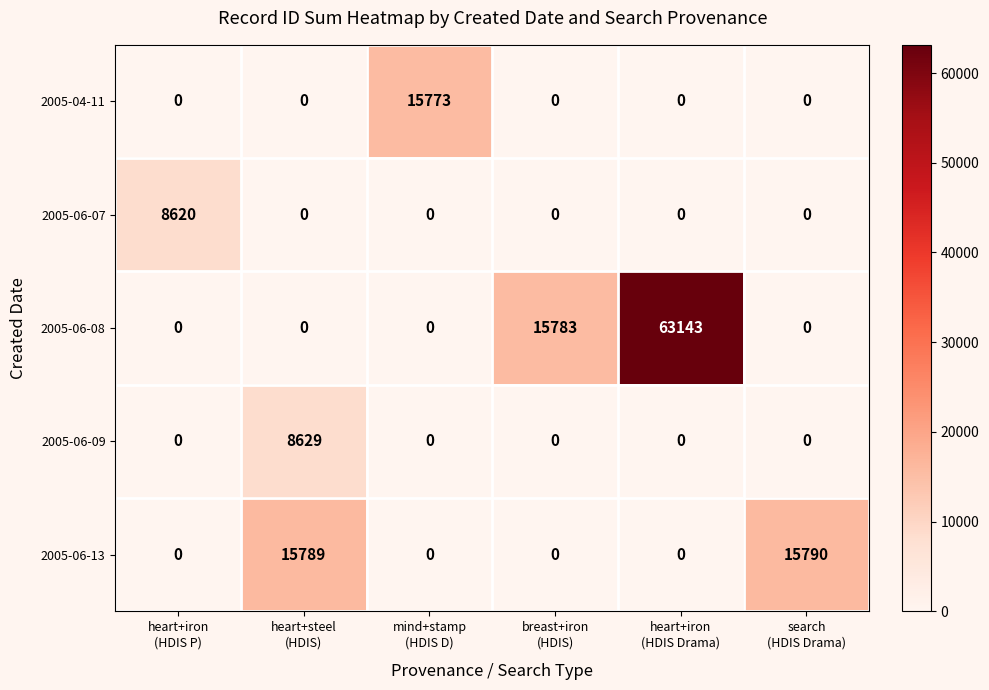

List the series in order of their peak value, lowest first.

2005-06-07, 2005-06-09, 2005-04-11, 2005-06-13, 2005-06-08